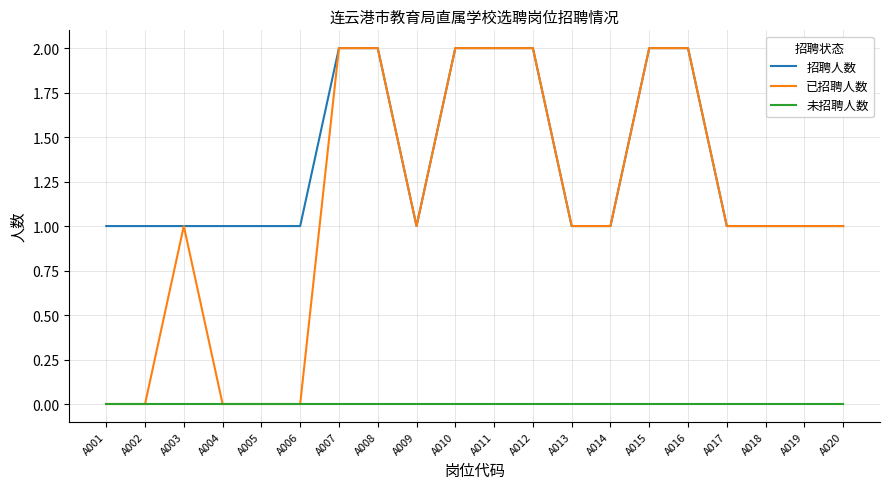

The value of 招聘人数 at A011 is 2. True or false?

True